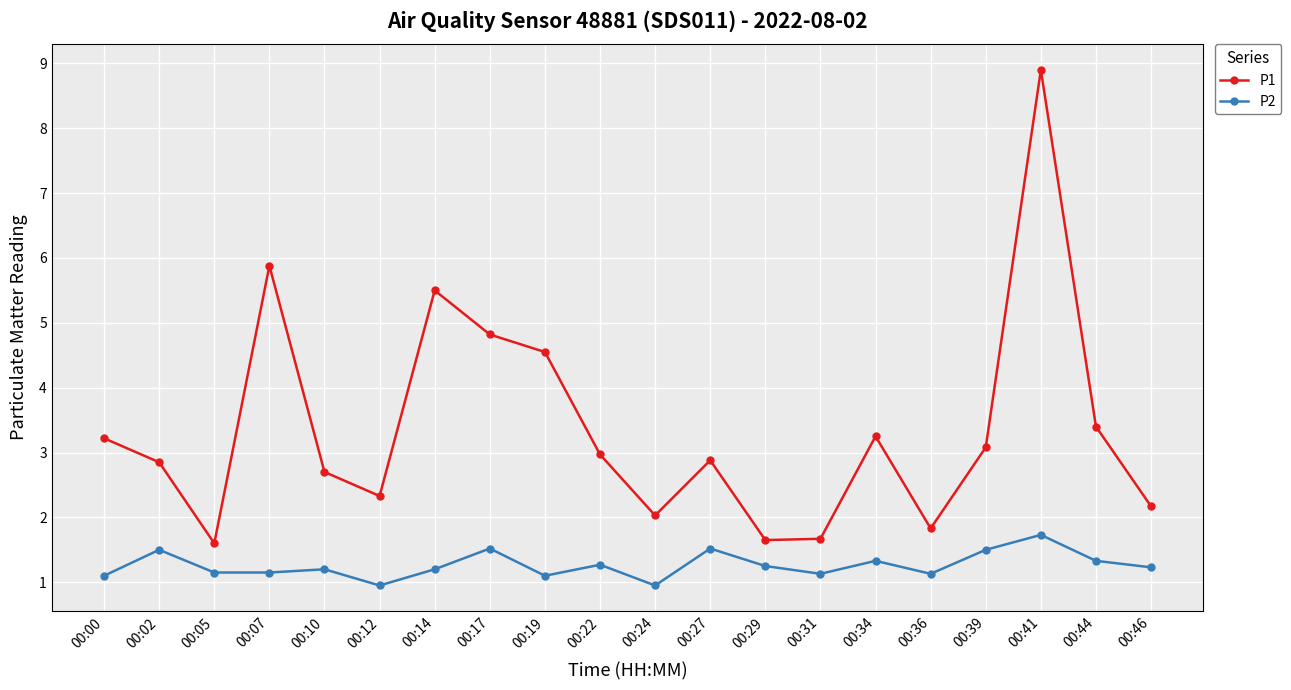

At which label does P2 reach its peak?

00:41